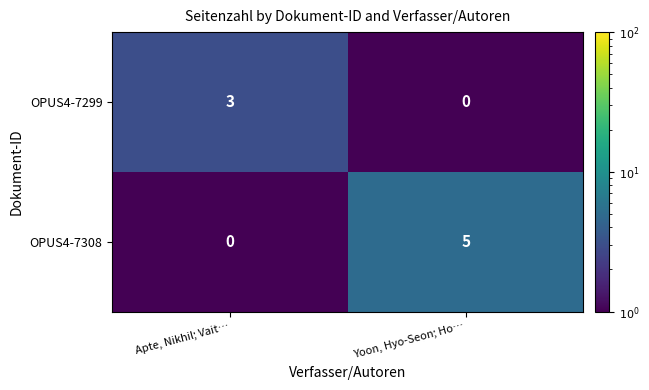

At which category is the sum across all series the highest?

Yoon, Hyo-Seon; Ho…